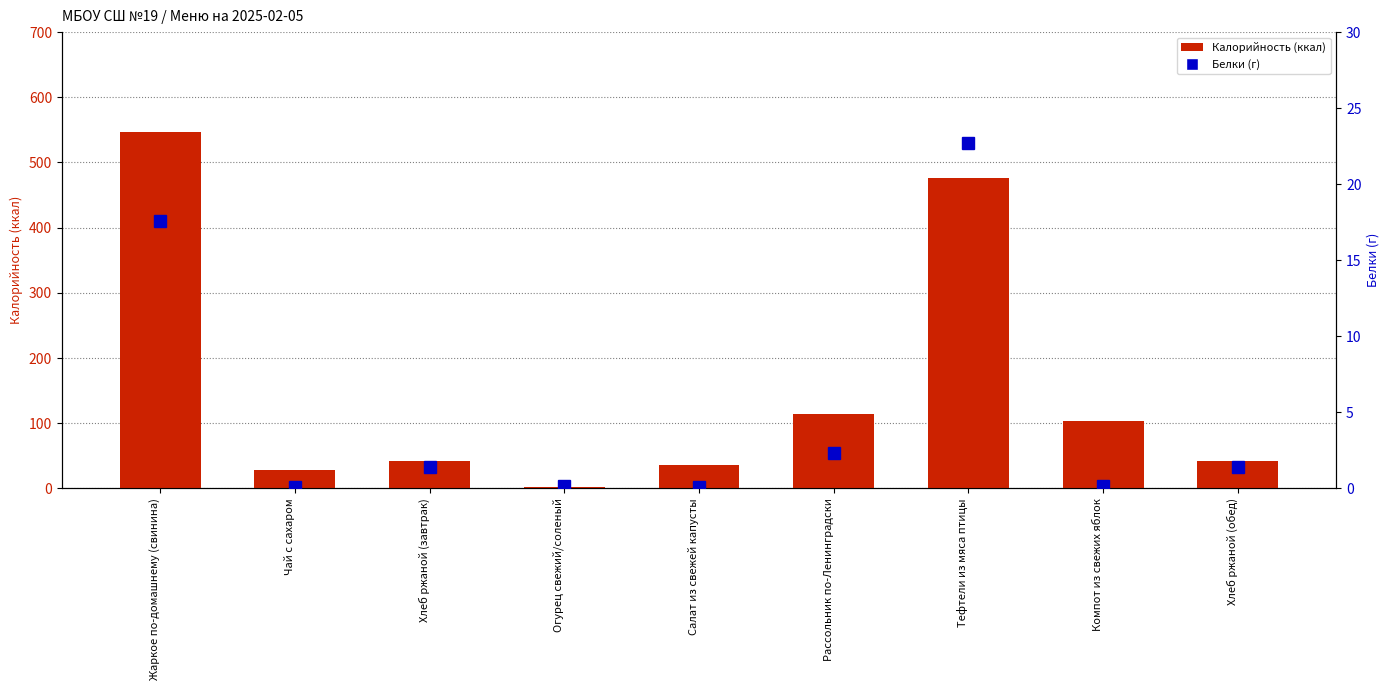

What is the maximum value shown in the chart?

547.1